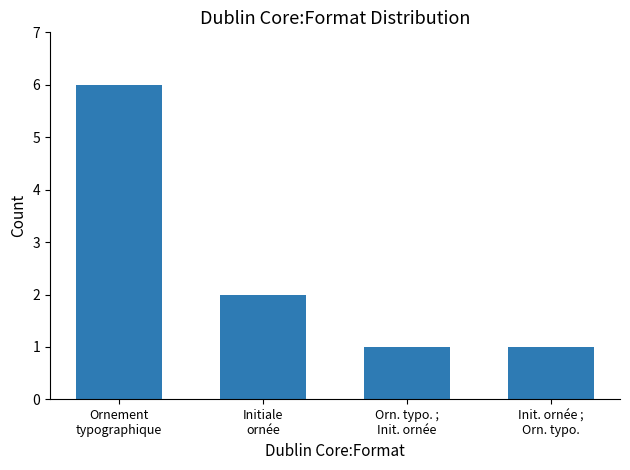

What is the value of the 2nd bar from the left?

2